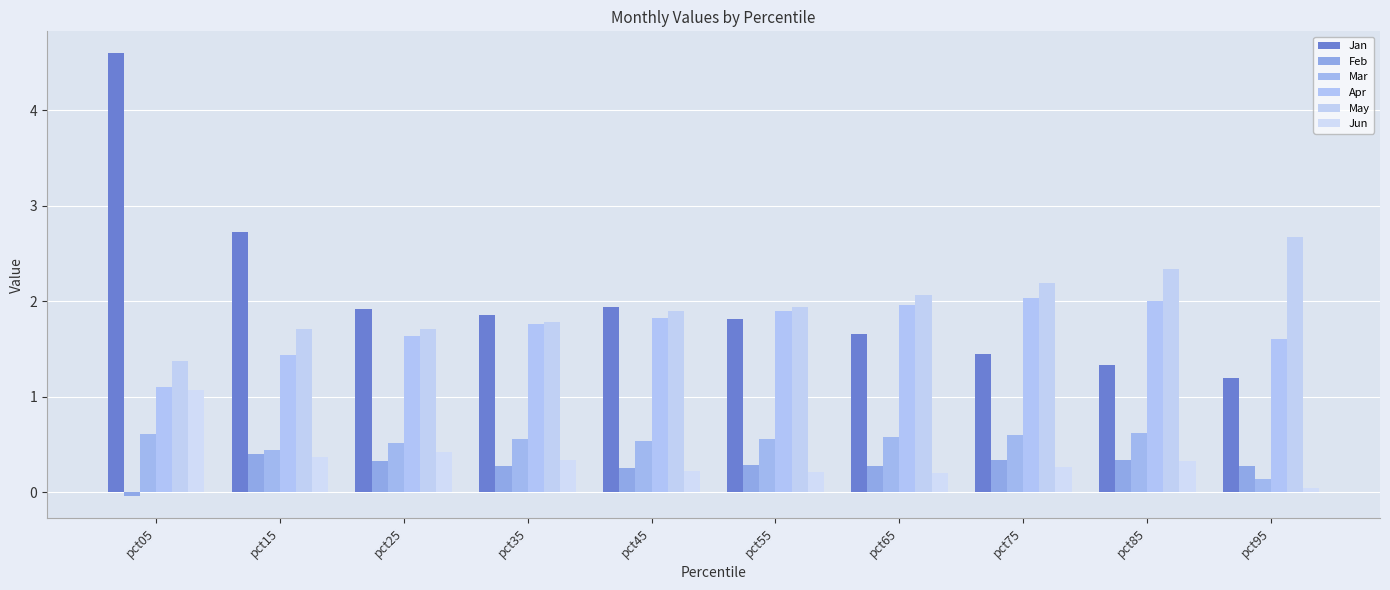

The Apr series shows 1.9 at pct55. True or false?

True